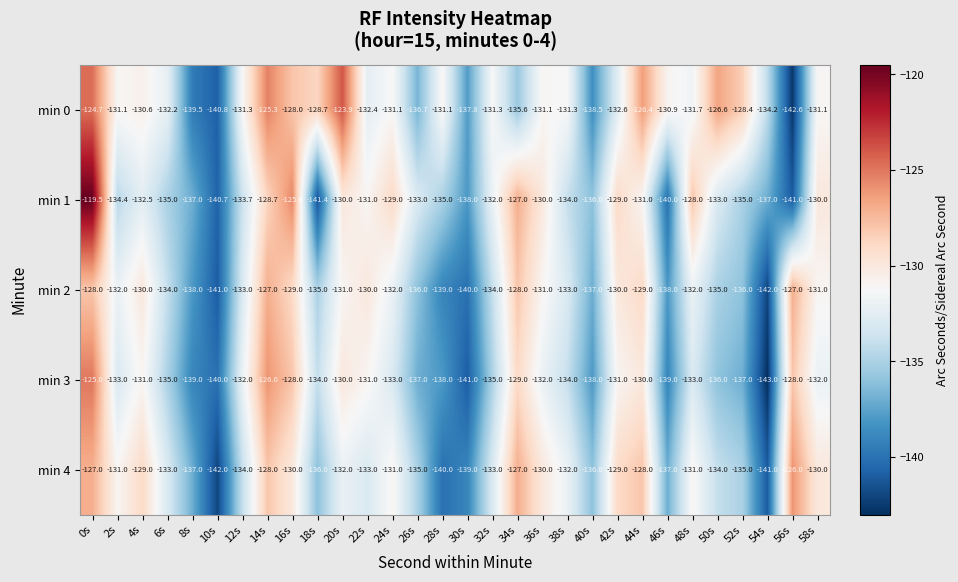

How many categories are shown in the chart?

30